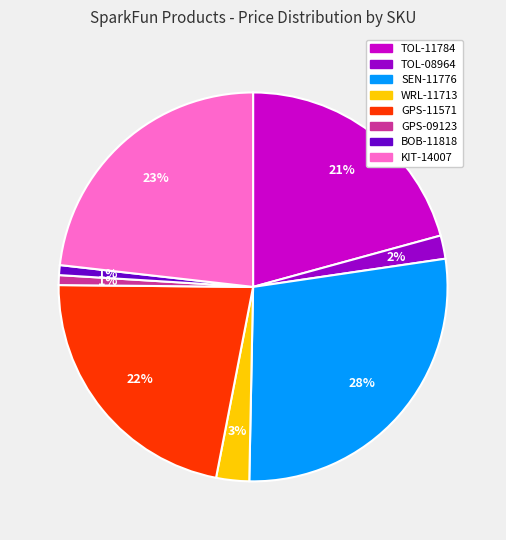

Does KIT-14007 account for over 50% of the chart?

No